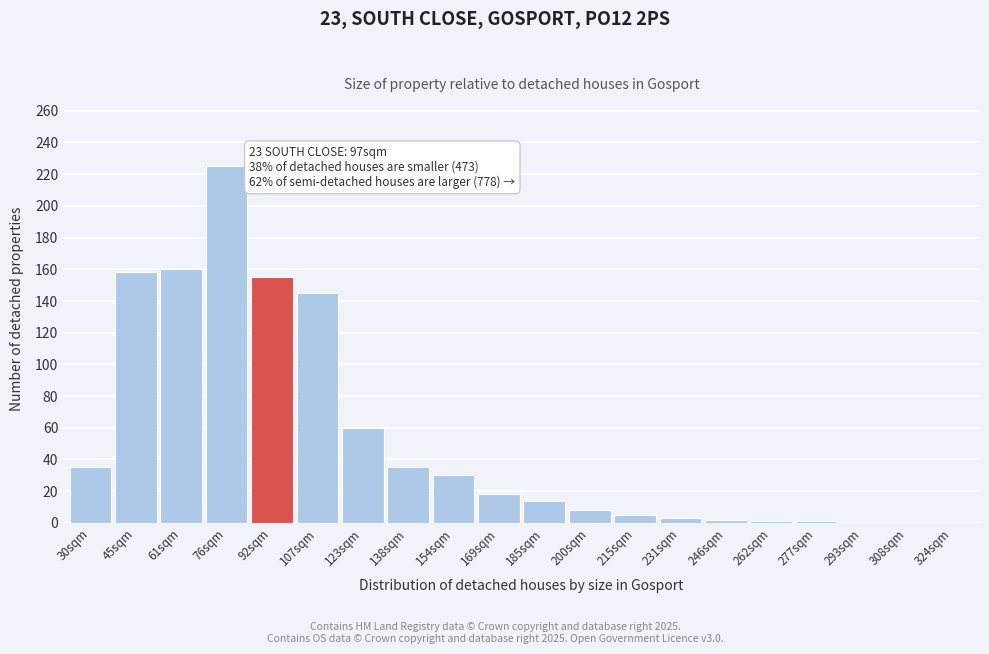

Where is the data nearest to the value 112?

107sqm